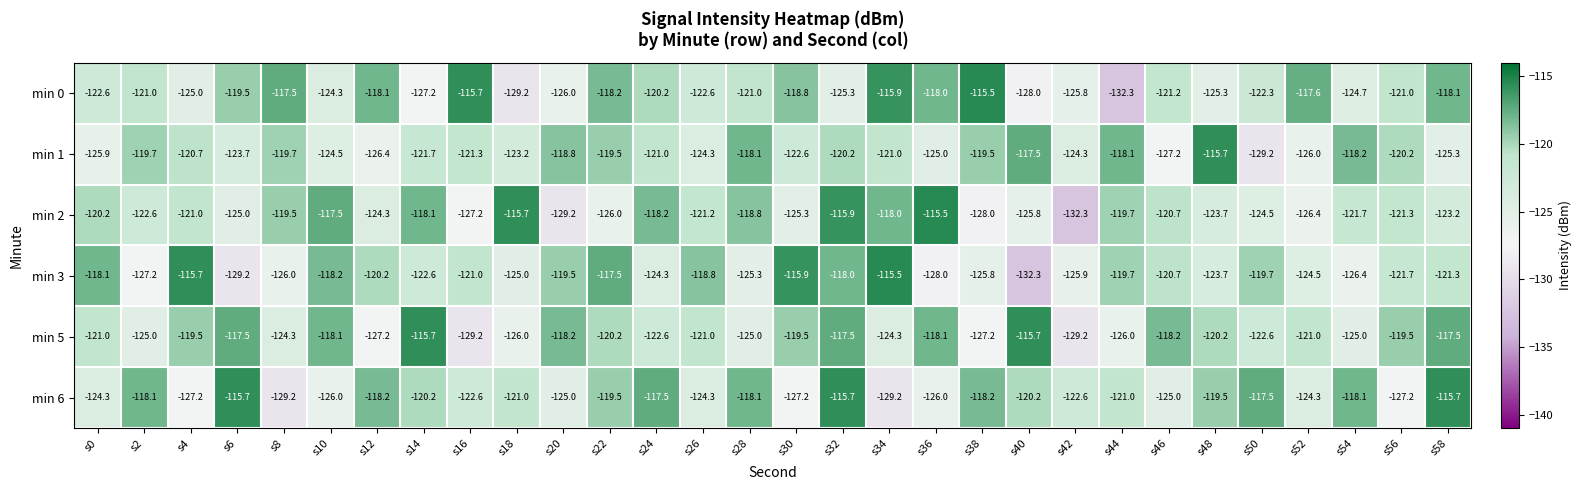

What is the minimum value shown in the chart?

-132.3